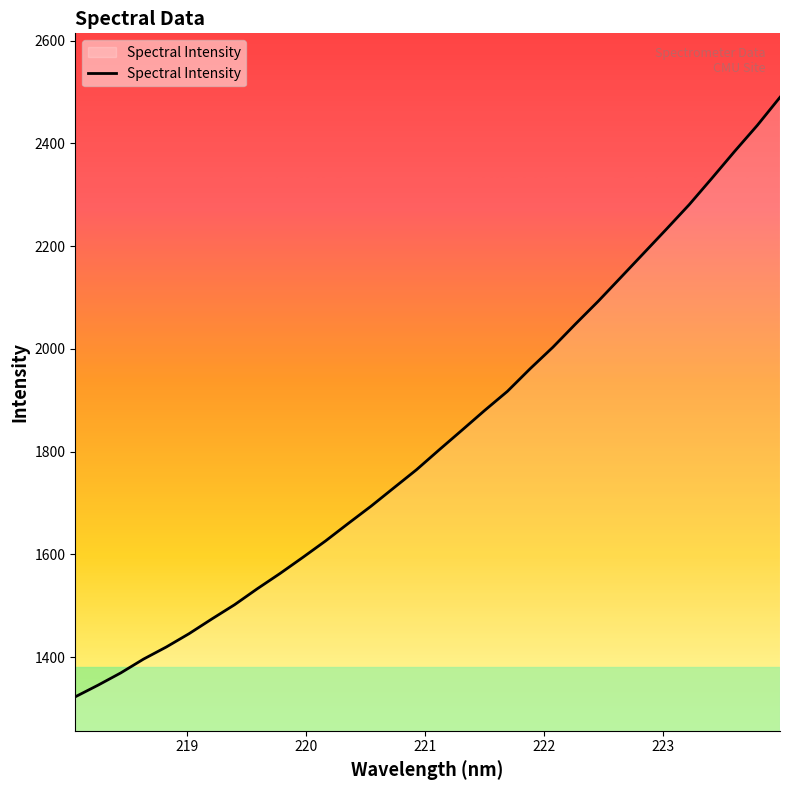

What is the greatest value displayed?

2490.0